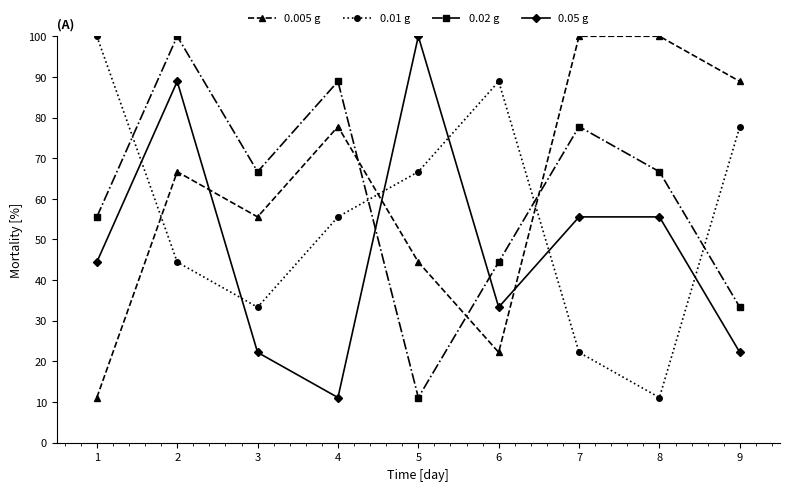

Which series changed the most between 1 and 9?

0.005 g